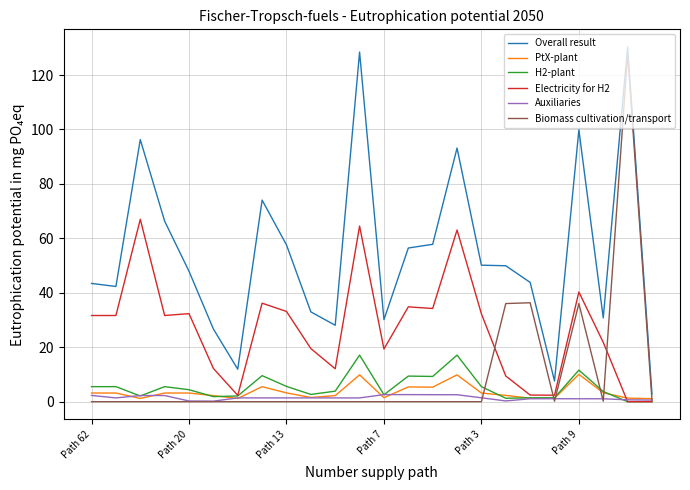

Which series has the largest total across all categories?

Overall result